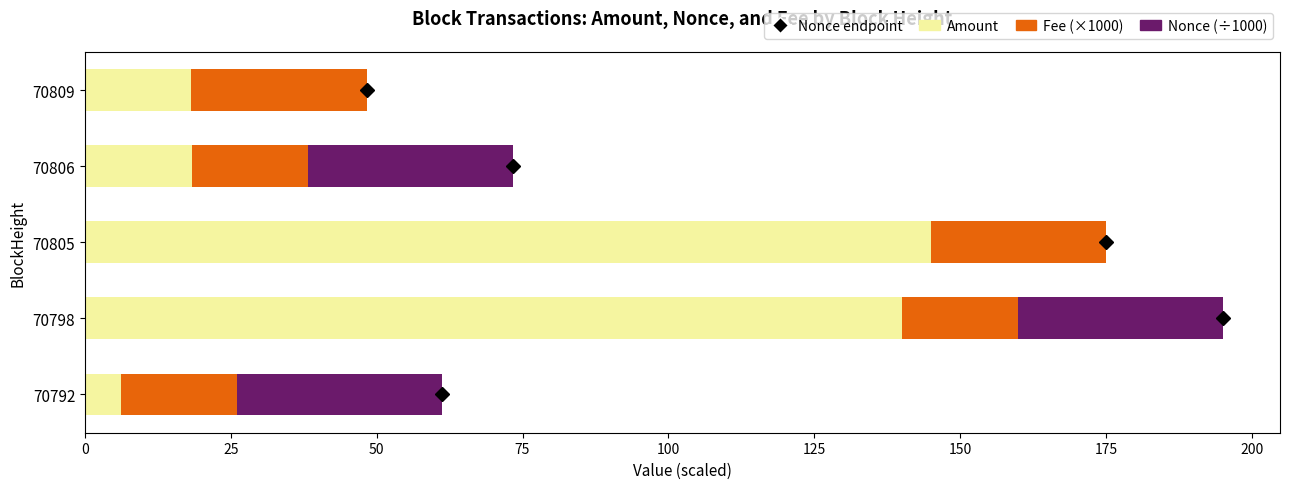

How many distinct data groups are displayed?

3